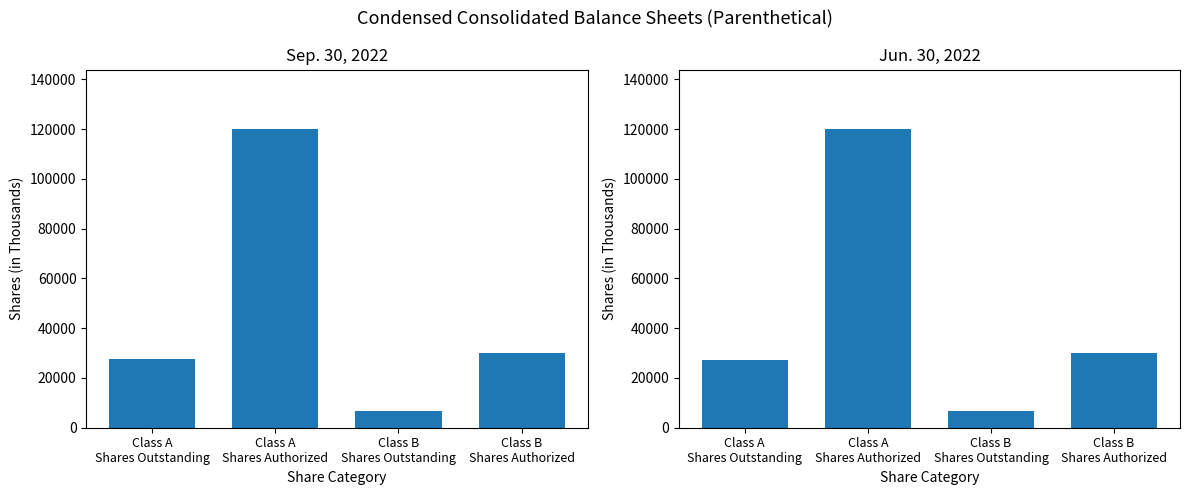

The value of Sep. 30, 2022 at Class B
Shares Outstanding is 2100. True or false?

False